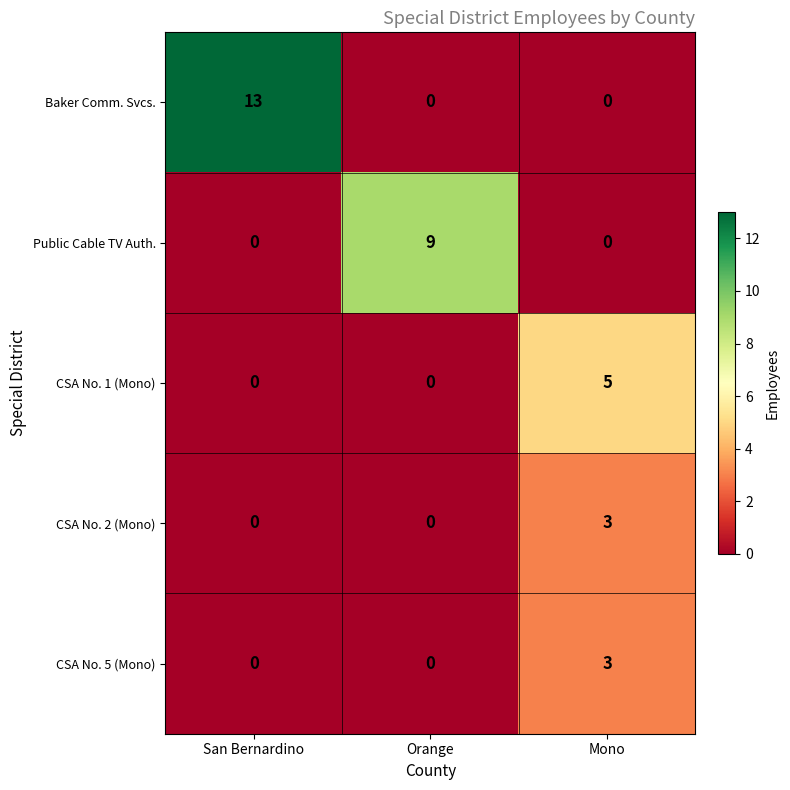

What is the sum of the CSA No. 1 (Mono) values at Orange and Mono?

5